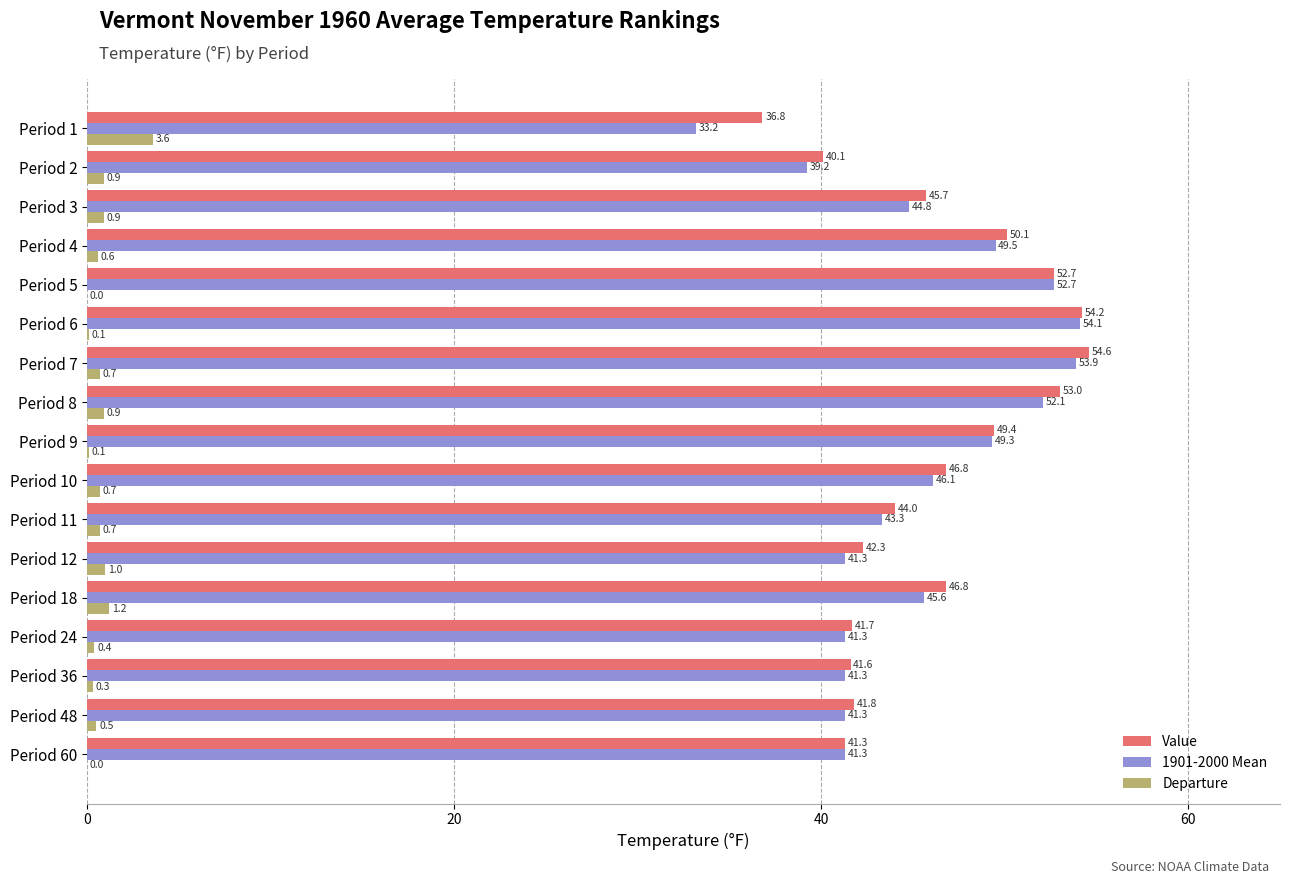

The Value series shows 40.1 at Period 2. True or false?

True